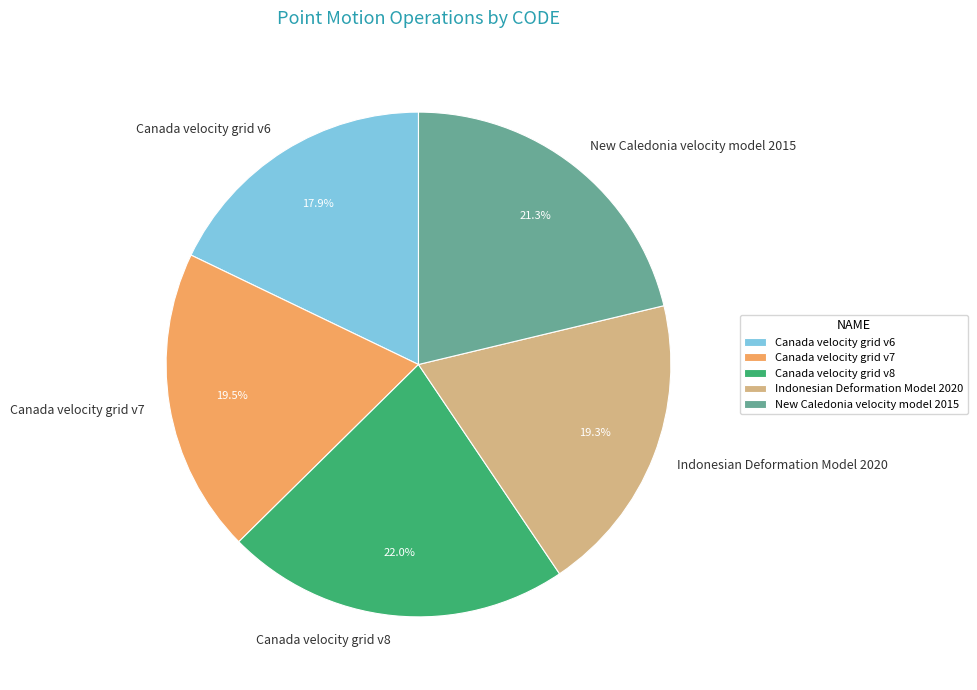

How many slices are in this pie chart?

5